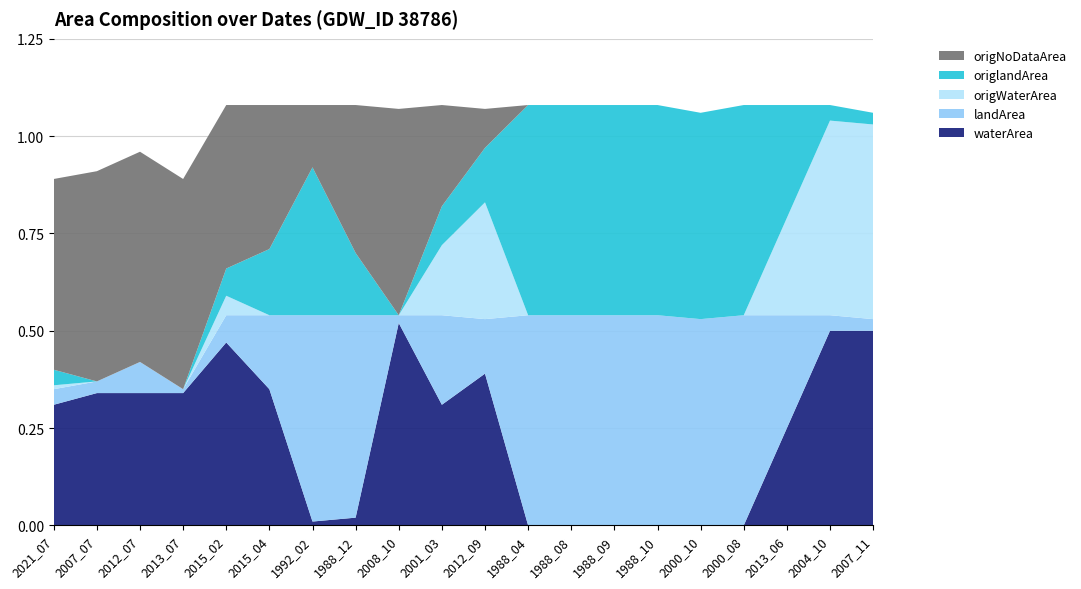

Reading left to right, extract all data points from this chart.

waterArea: 0.3	0.3	0.3	0.3	0.5	0.3	0.0	0.0	0.5	0.3	0.4	0.0	0.0	0.0	0.0	0.0	0.0	0.2	0.5	0.5
landArea: 0.0	0.0	0.1	0.0	0.1	0.2	0.5	0.5	0.0	0.2	0.1	0.5	0.5	0.5	0.5	0.5	0.5	0.3	0.0	0.0
origWaterArea: 0.0	0.0	0.0	0.0	0.1	0.0	0.0	0.0	0.0	0.2	0.3	0.0	0.0	0.0	0.0	0.0	0.0	0.2	0.5	0.5
origlandArea: 0.0	0.0	0.0	0.0	0.1	0.2	0.4	0.2	0.0	0.1	0.1	0.5	0.5	0.5	0.5	0.5	0.5	0.3	0.0	0.0
origNoDataArea: 0.5	0.5	0.5	0.5	0.4	0.4	0.2	0.4	0.5	0.3	0.1	0.0	0.0	0.0	0.0	0.0	0.0	0.0	0.0	0.0